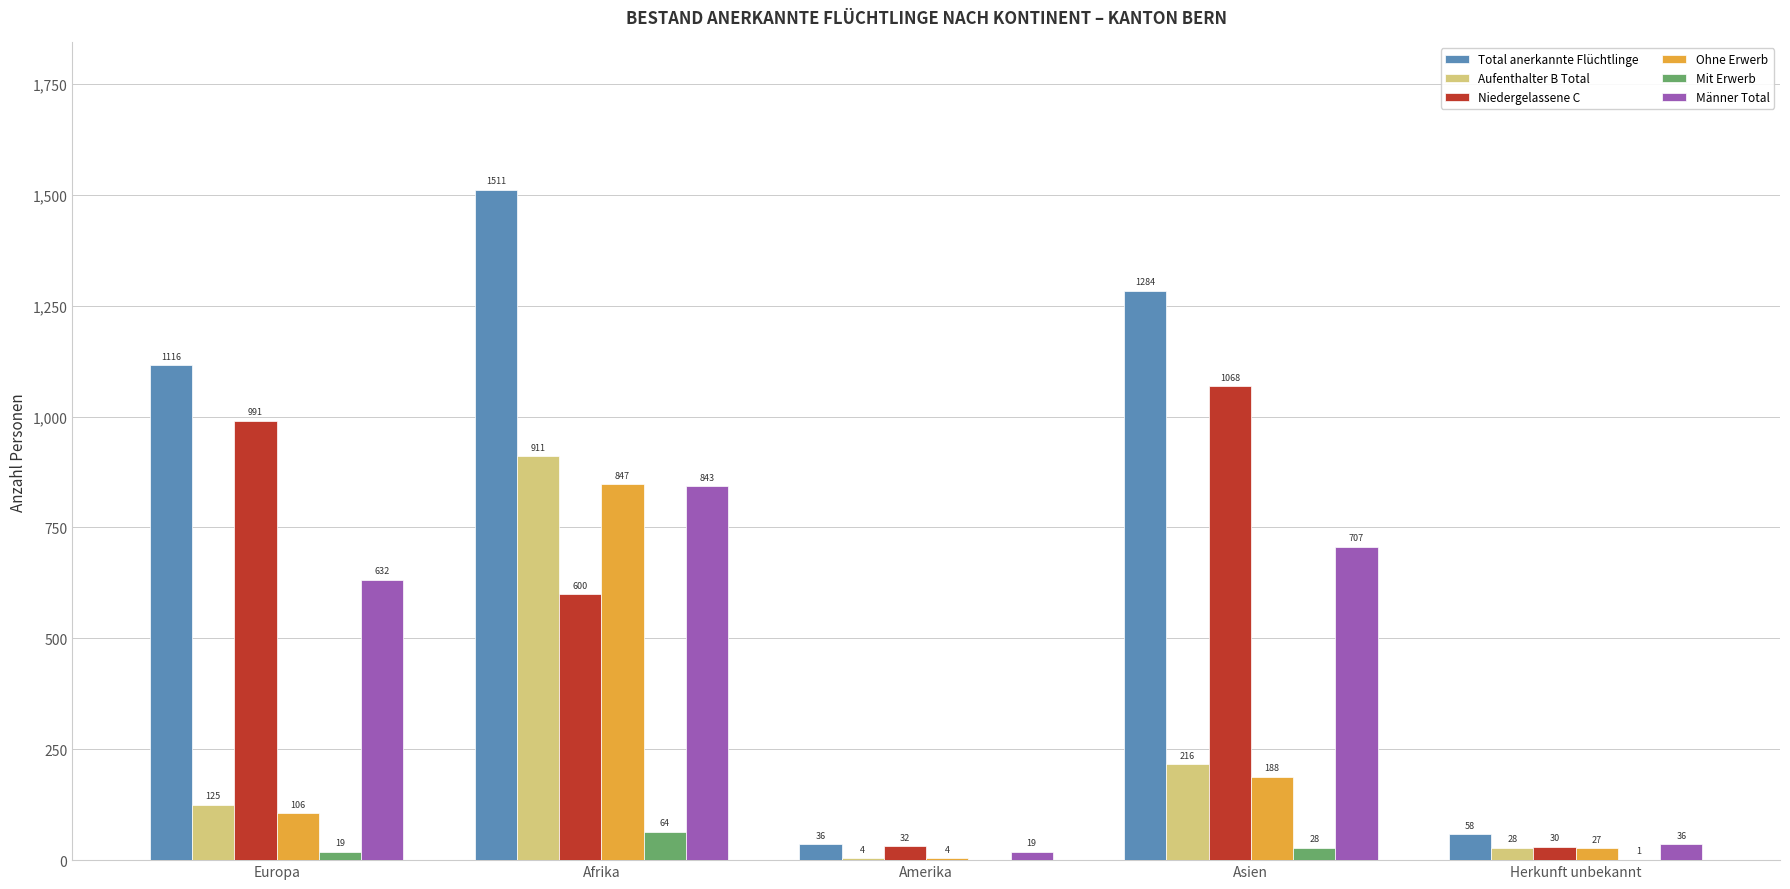

True or false: Männer Total has a value of 852 at Europa.

False